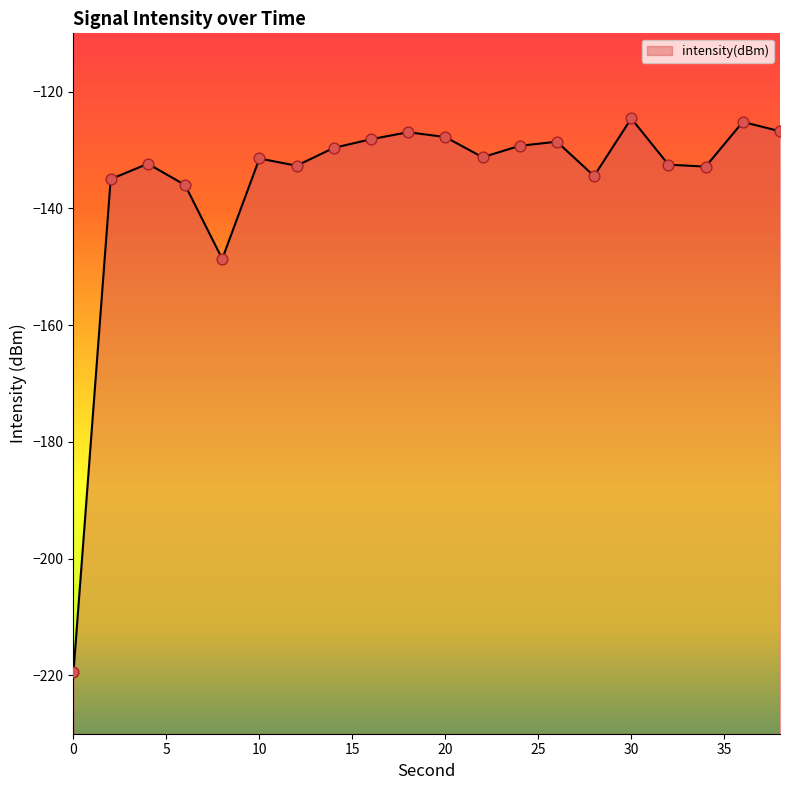

Which has a higher value, 32 or 2?

32